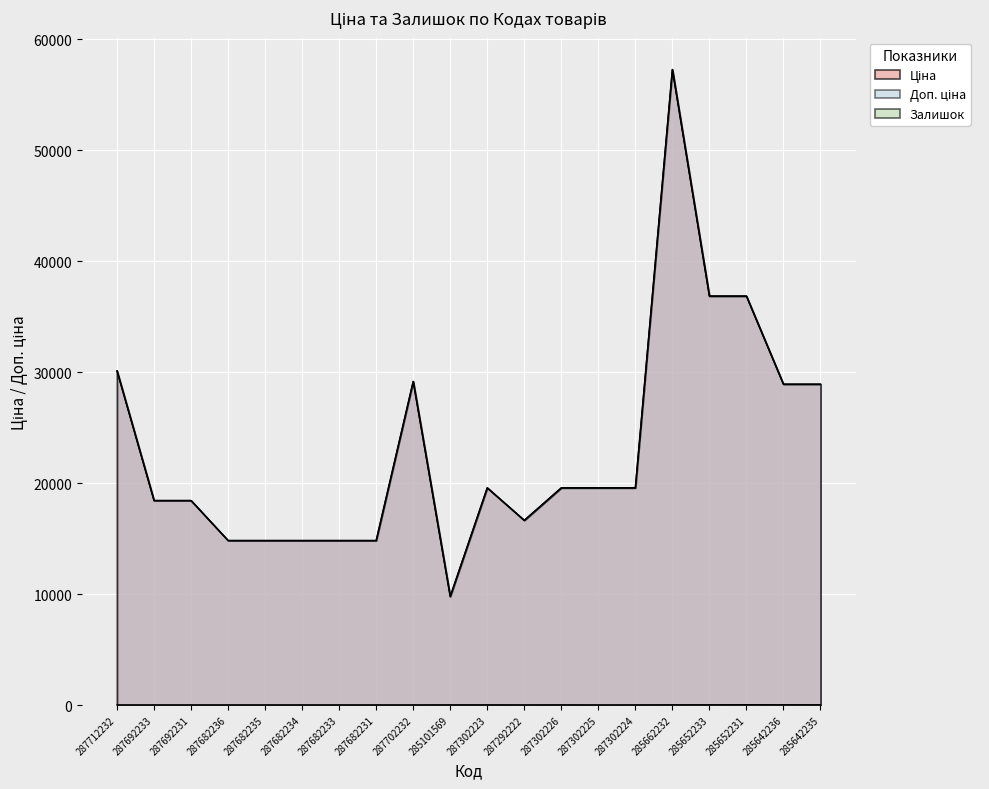

How many interior local peaks does the Ціна series have?

3